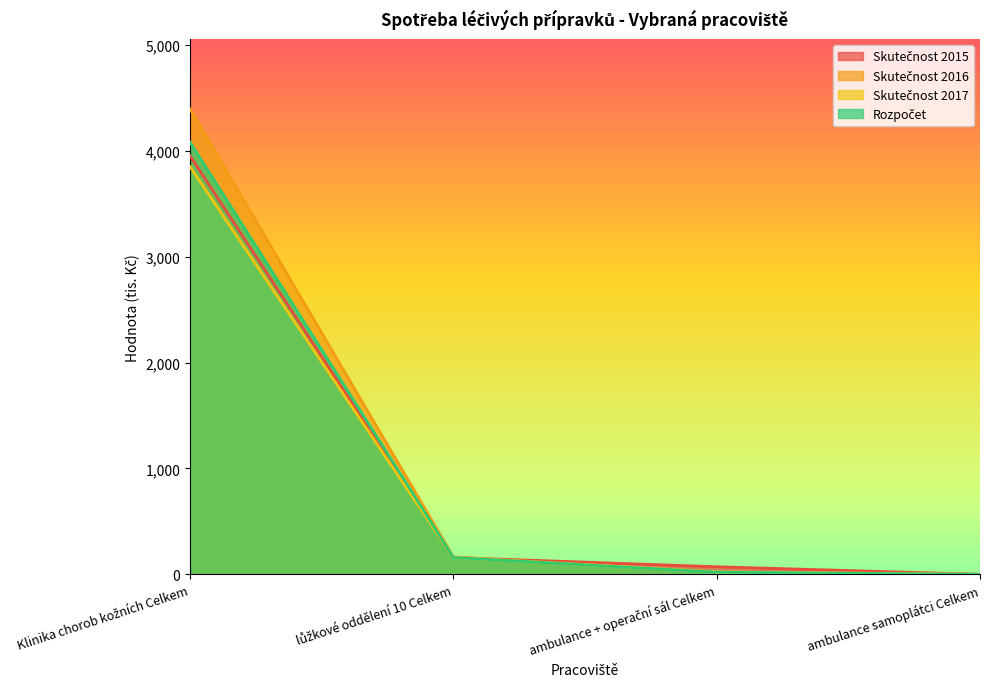

True or false: Skutečnost 2016 has a value of 21.7 at ambulance + operační sál Celkem.

True